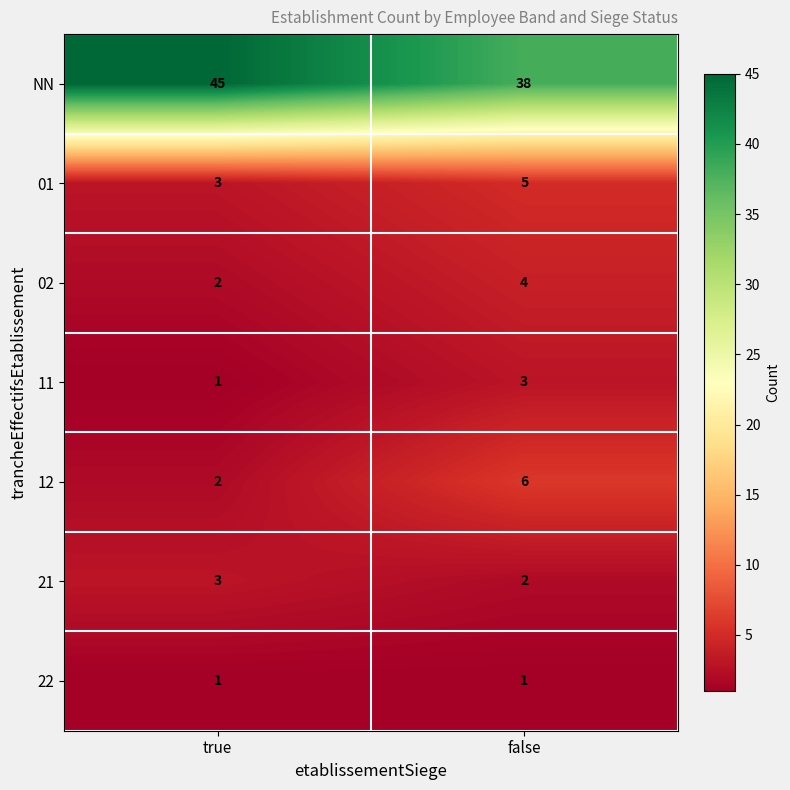

The value of 12 at false is 9. True or false?

False